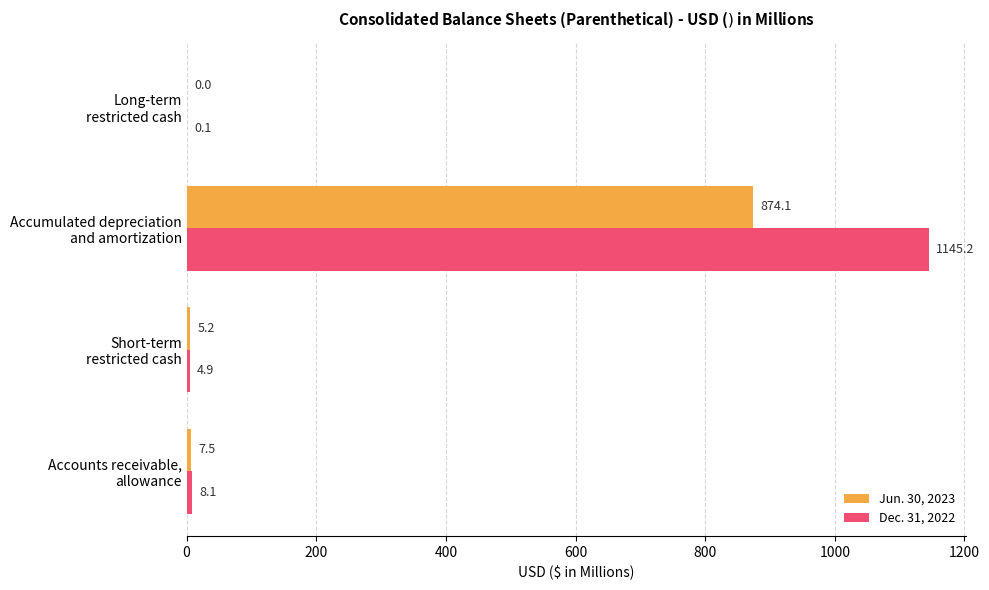

What is the sum of all Dec. 31, 2022 values?

1158.3